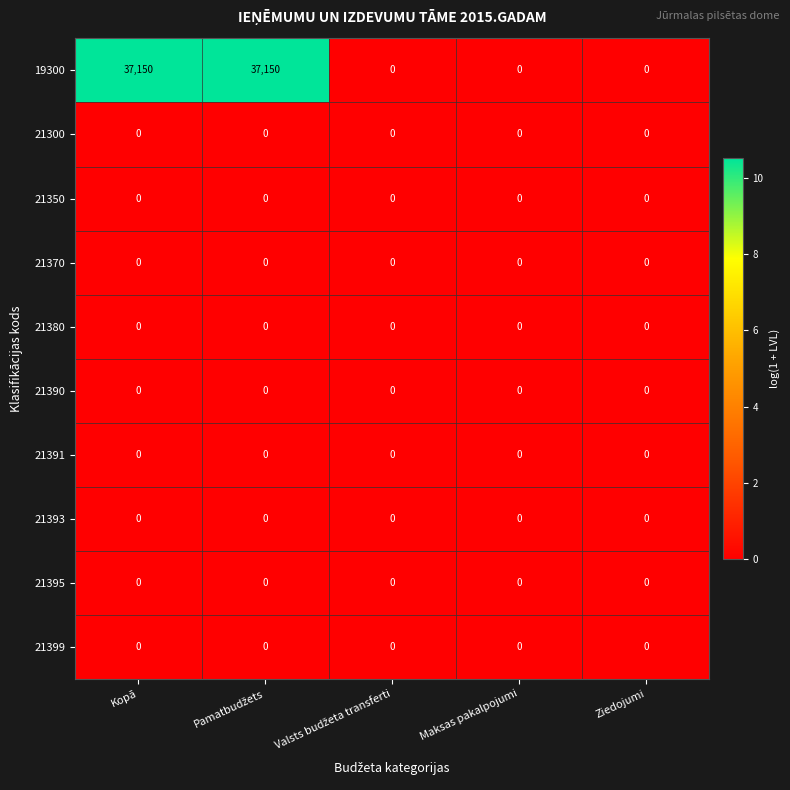

Which series has the largest total across all categories?

19300